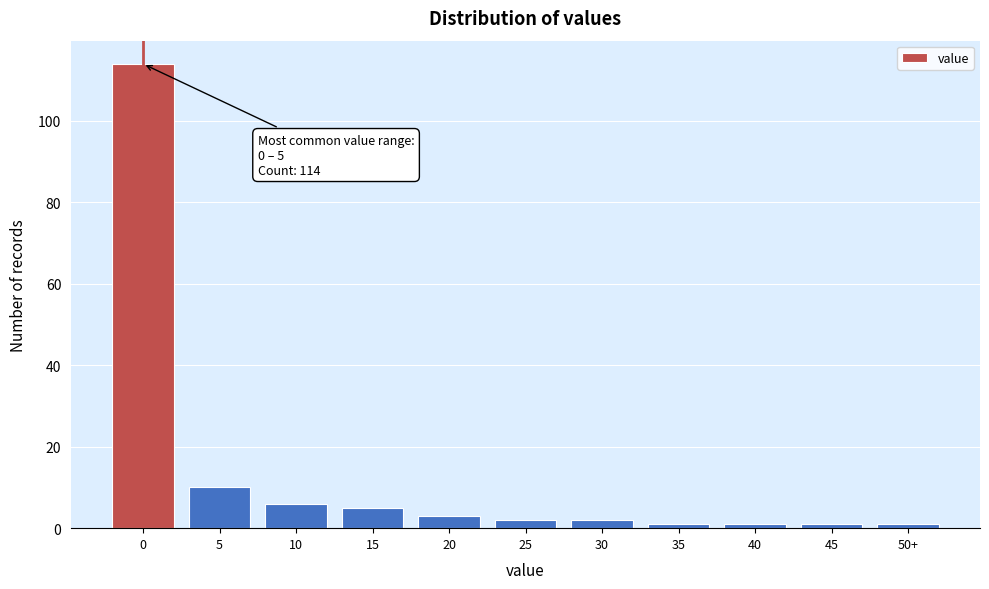

Reading left to right, what are all the values shown in this chart?

0=114	5=10	10=6	15=5	20=3	25=2	30=2	35=1	40=1	45=1	50+=1